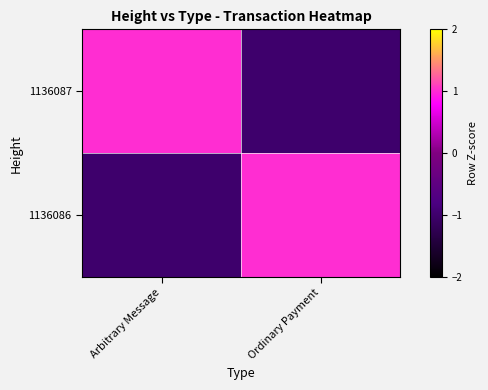

Count the number of categories in the chart.

2